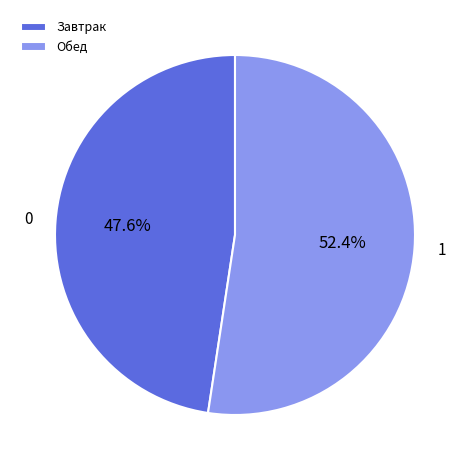

Count the number of slices in the pie.

2